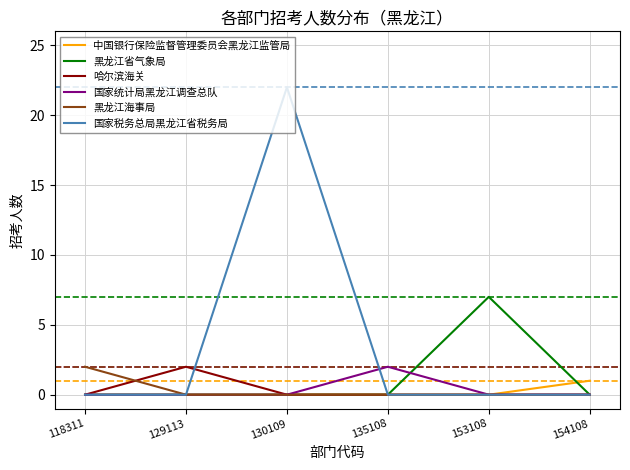

What is the sum of all 中国银行保险监督管理委员会黑龙江监管局 values?

1